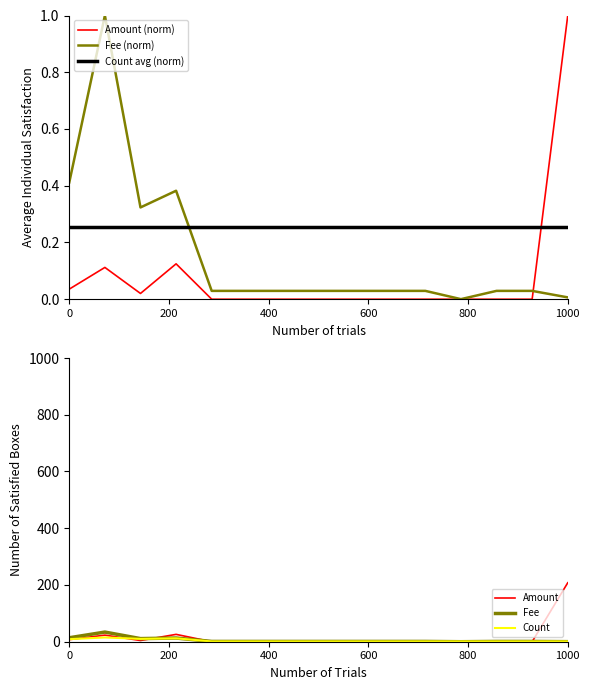

The Fee series shows 14.0 at 0. True or false?

True